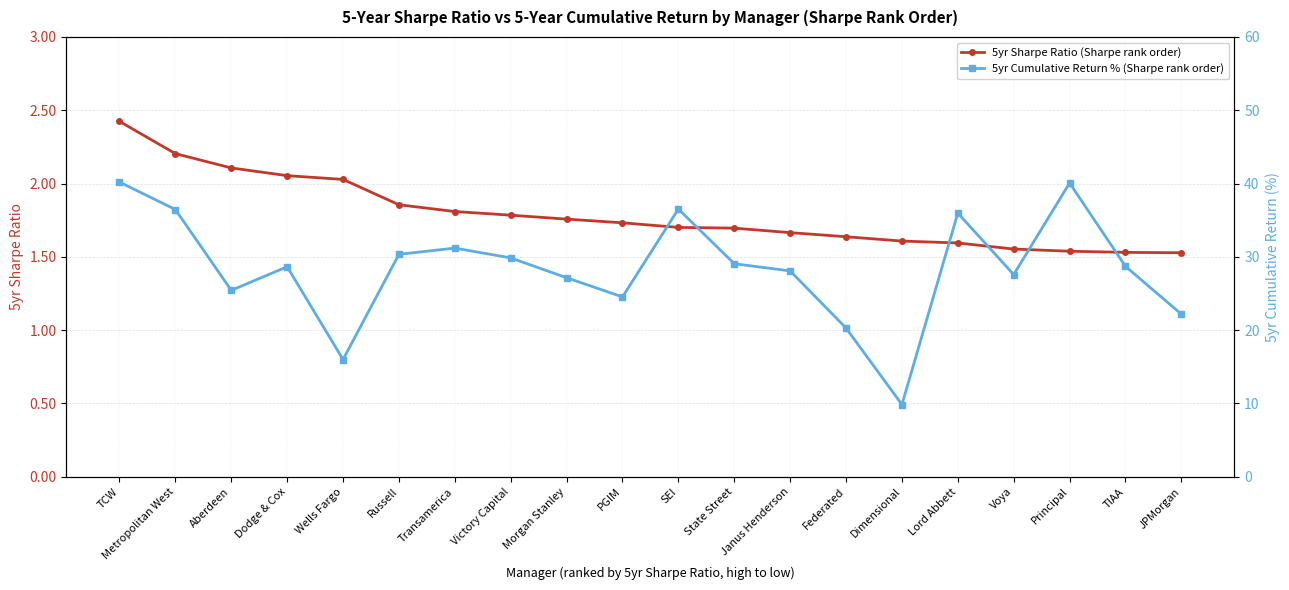

What is the minimum value shown in the chart?

1.5